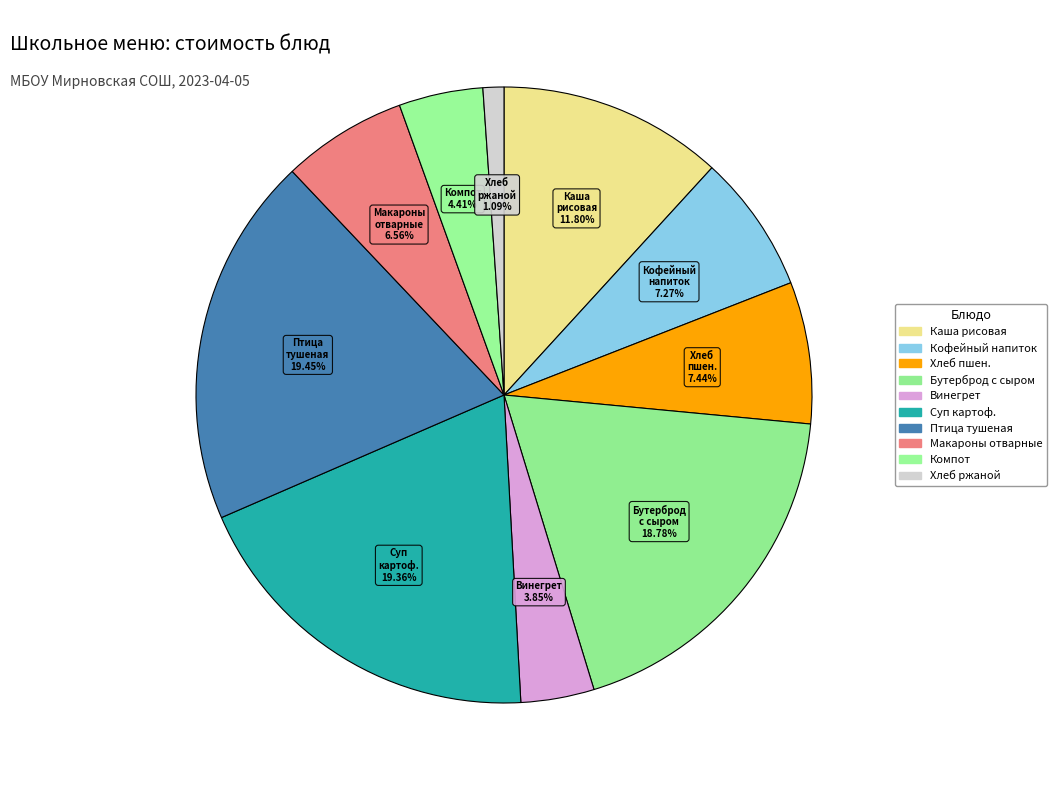

Which slice is the smallest?

хлеб ржаной